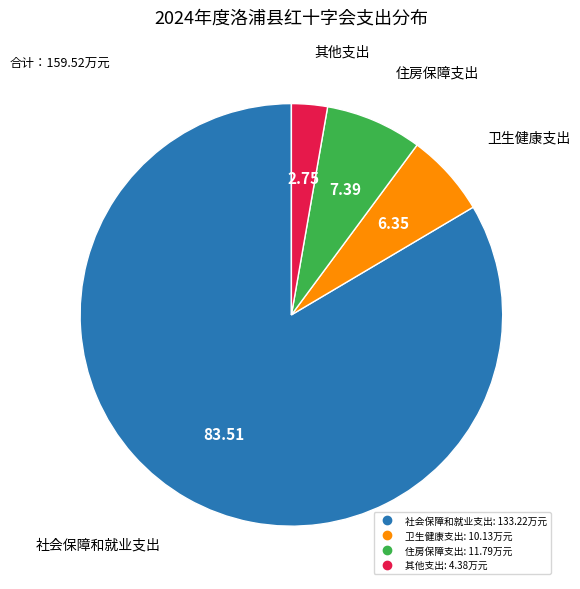

Is there a majority slice in this chart?

Yes